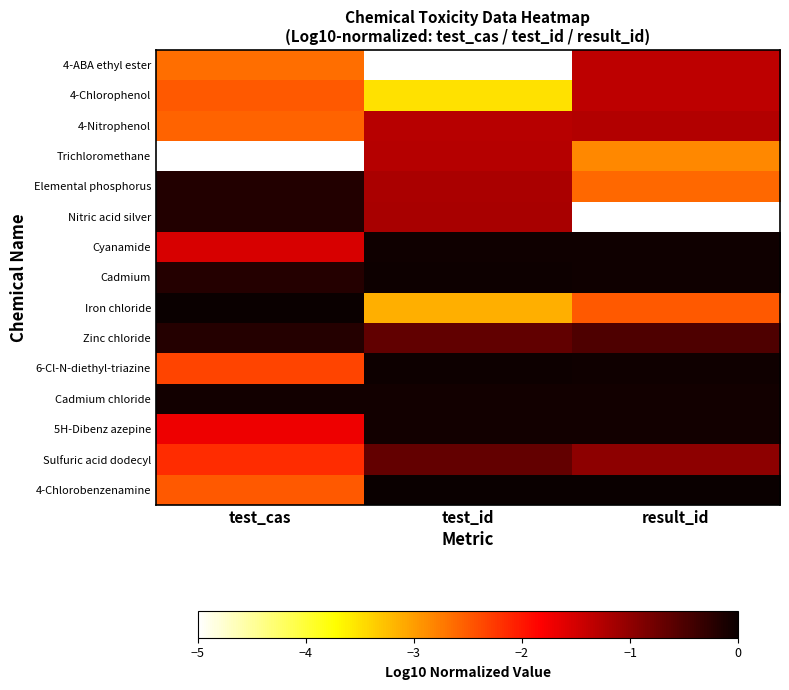

At which category is the sum across all series the highest?

test_id